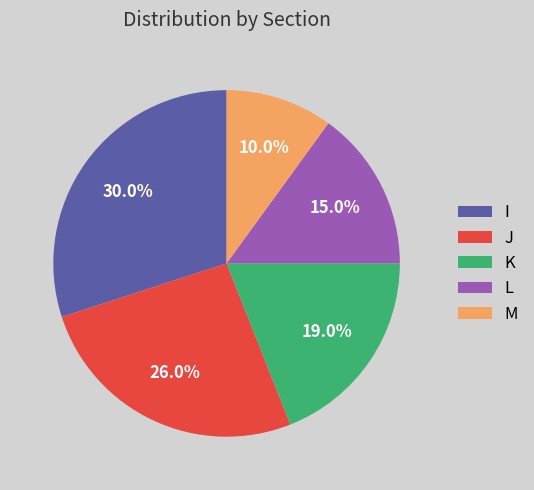

True or false: I accounts for 30% of the total.

True